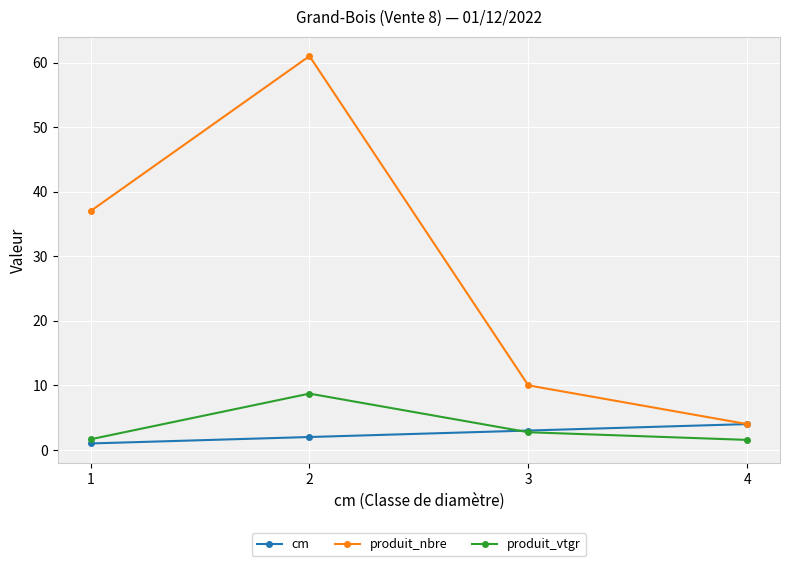

At how many categories does at least one series exceed 15?

2